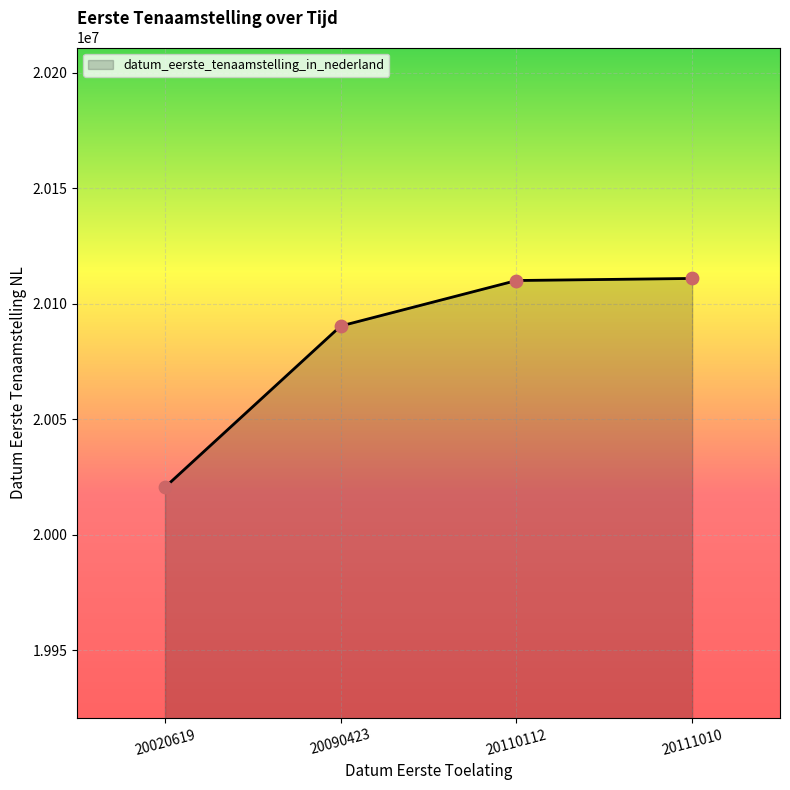

Approximately how many times larger is the value at 20090423 compared to 20110112?

1.0